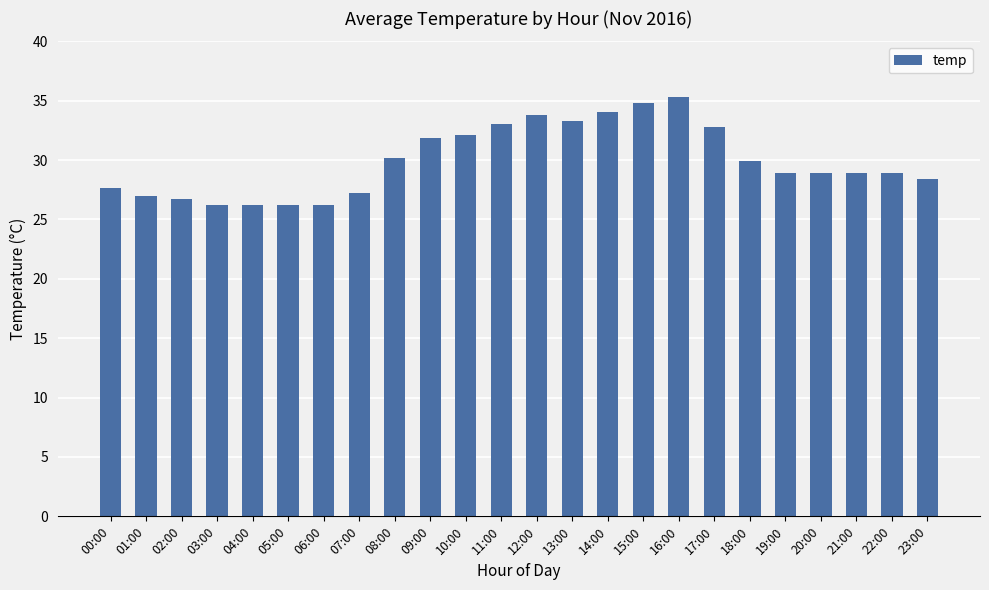

What is the maximum value shown in the chart?

35.3